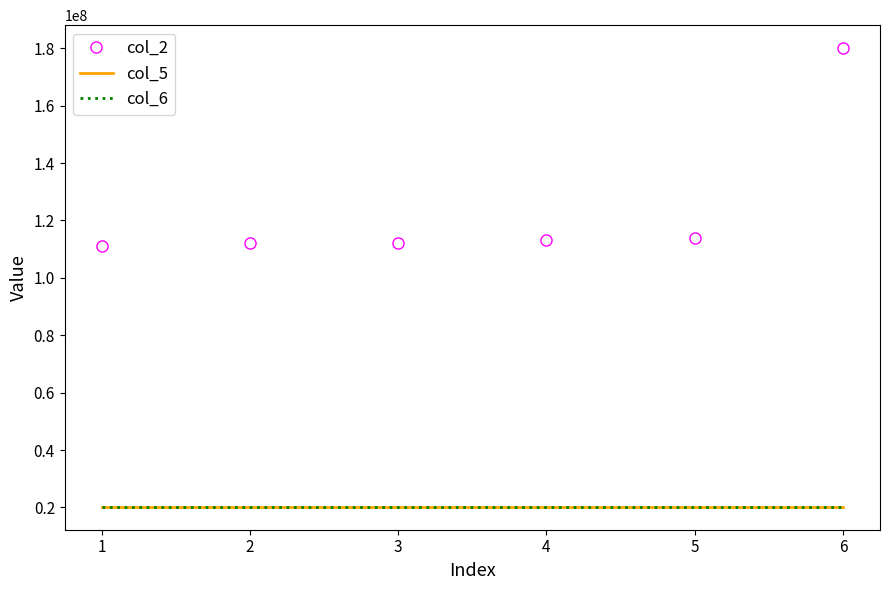

What is the difference between the highest and lowest values at 2?

91796242